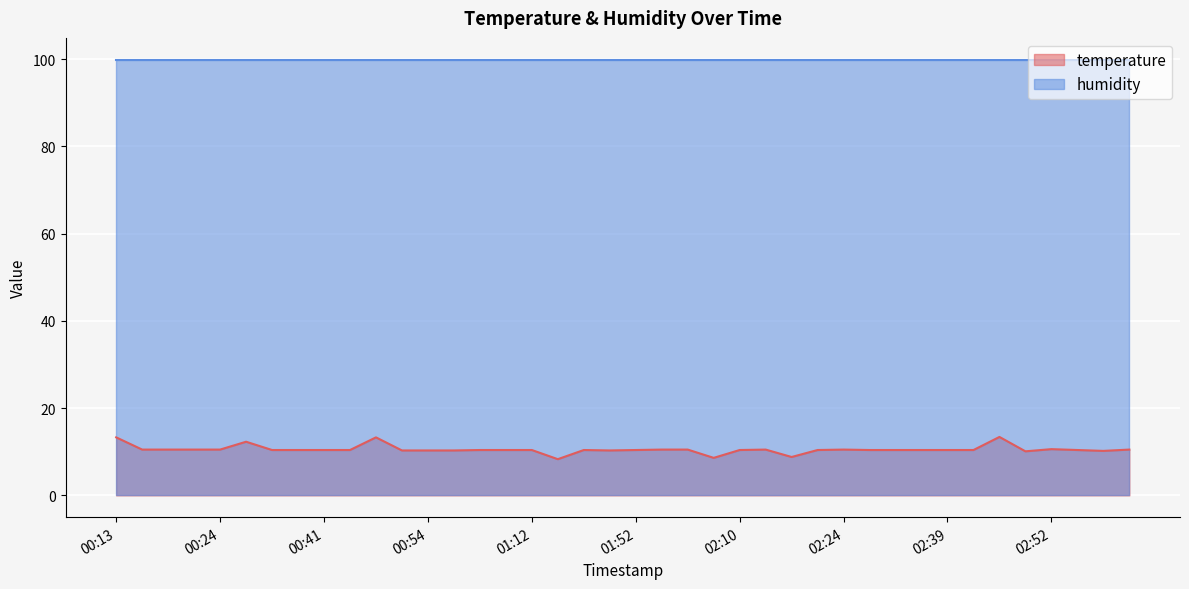

At which category does the data reach its first local peak?

00:28